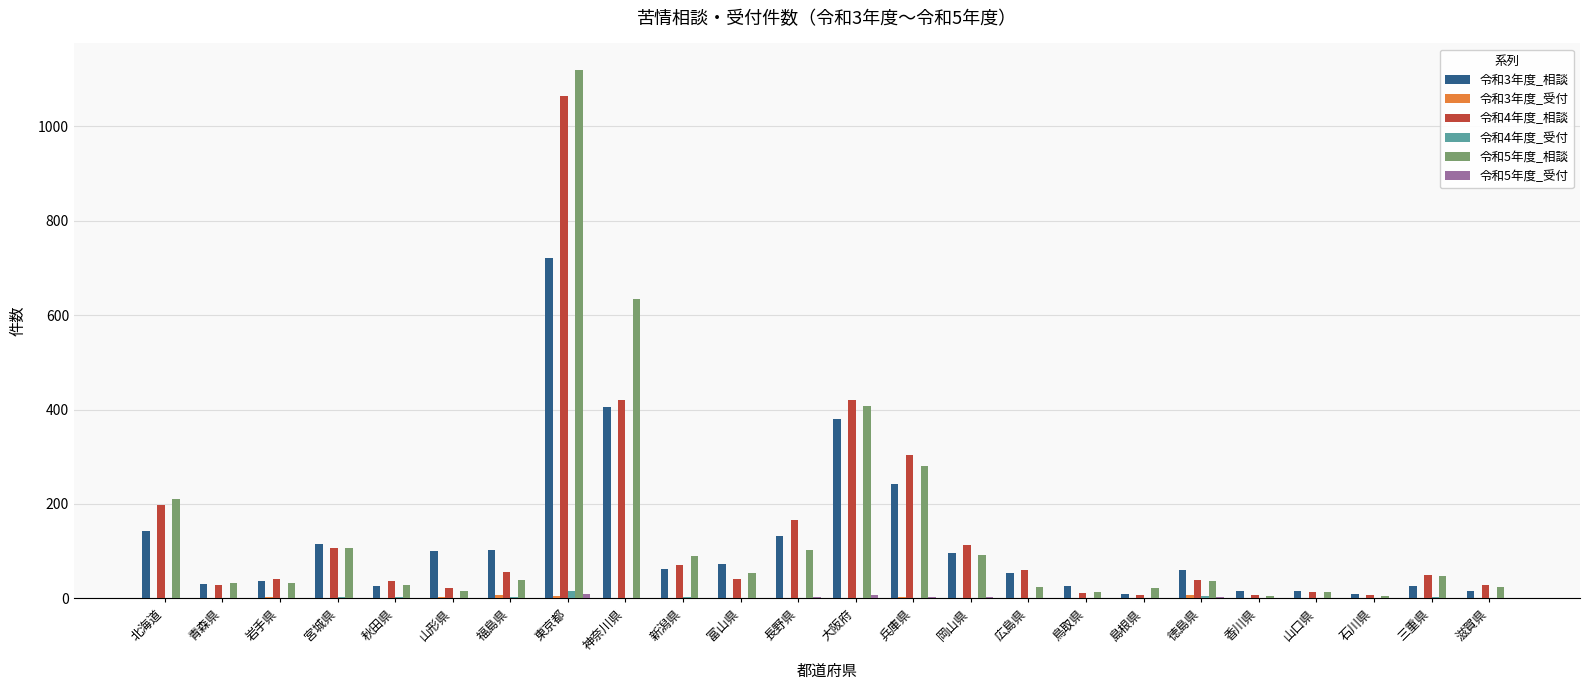

The value of 令和3年度_相談 at 神奈川県 is 191. True or false?

False